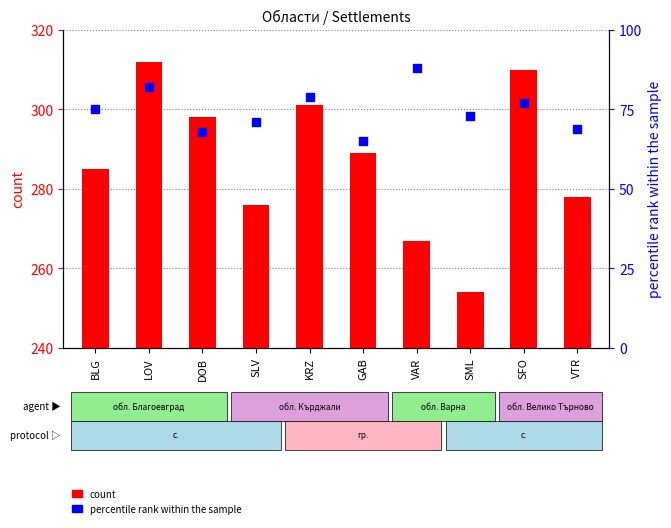

What is the total value across all series at KRZ?

380